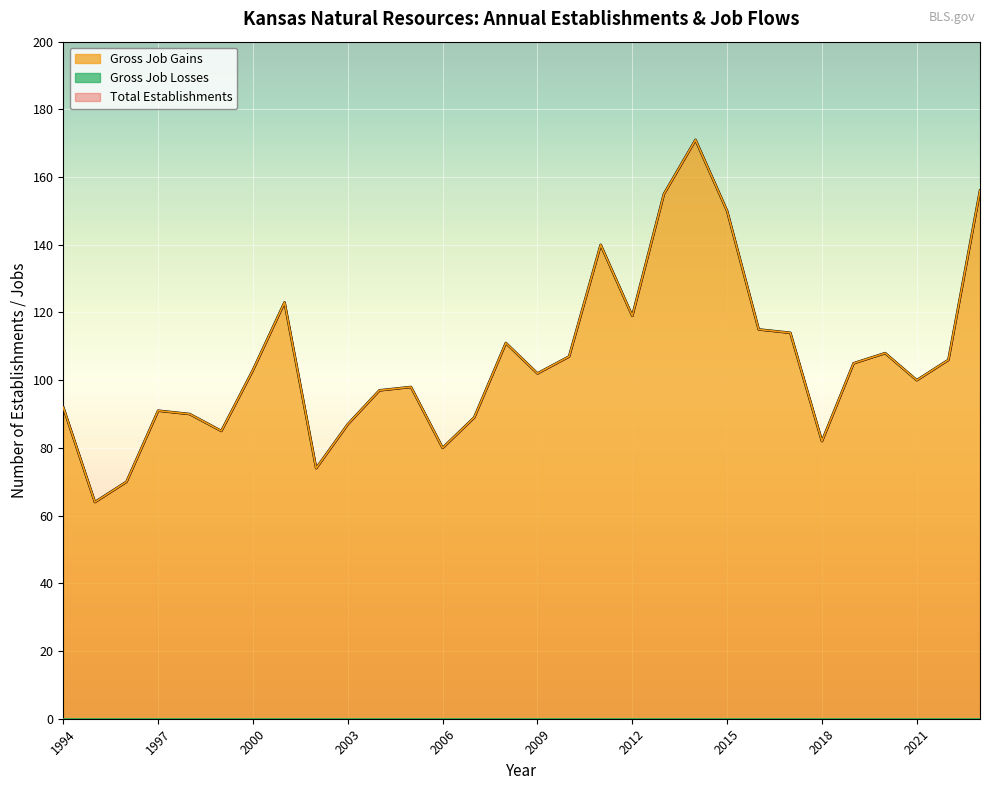

True or false: Gross Job Gains has a value of 97 at 2004.

True